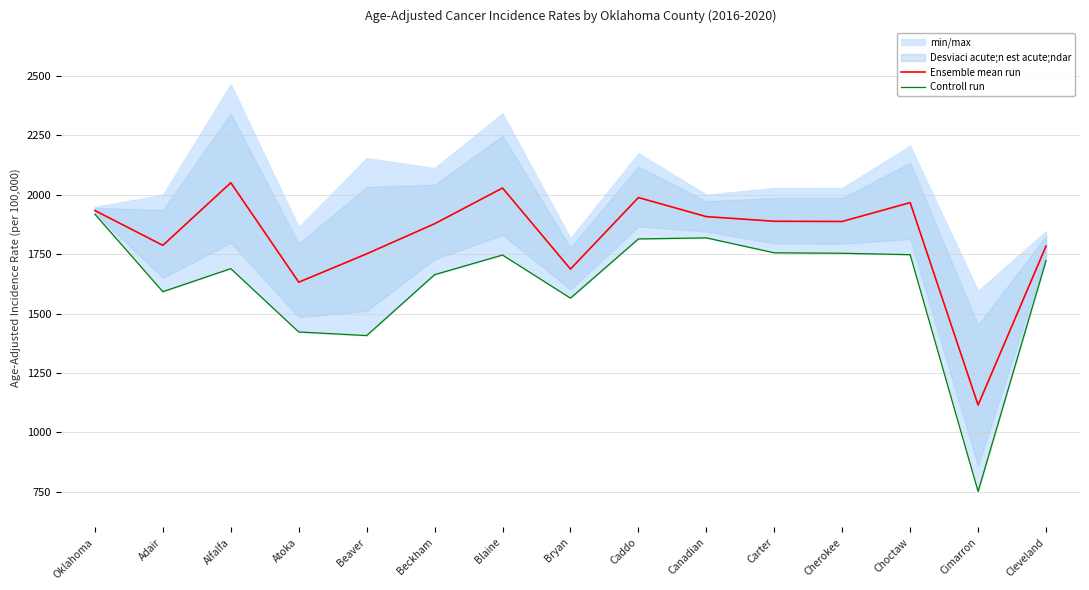

What is the difference between the second highest and minimum values in the Controll run series?

1067.8